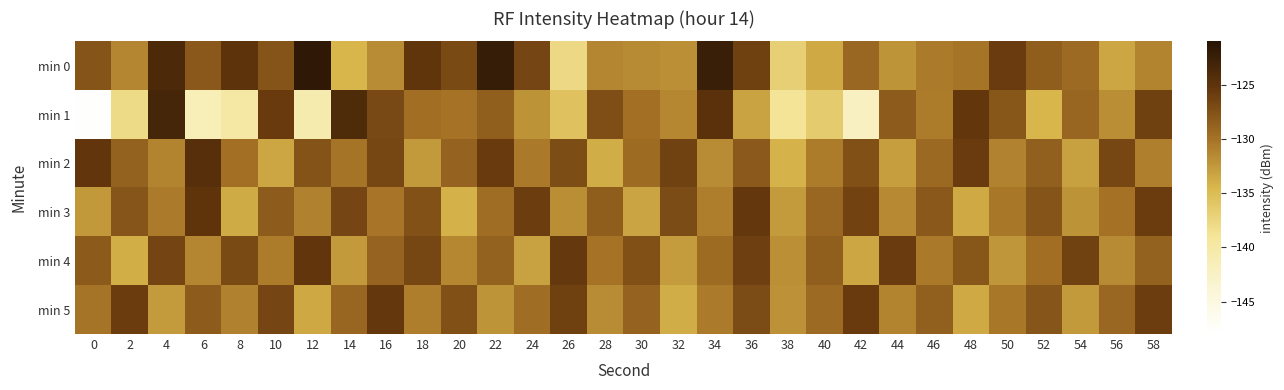

Rank the series by their maximum value, from highest to lowest.

min 0, min 1, min 2, min 3, min 4, min 5